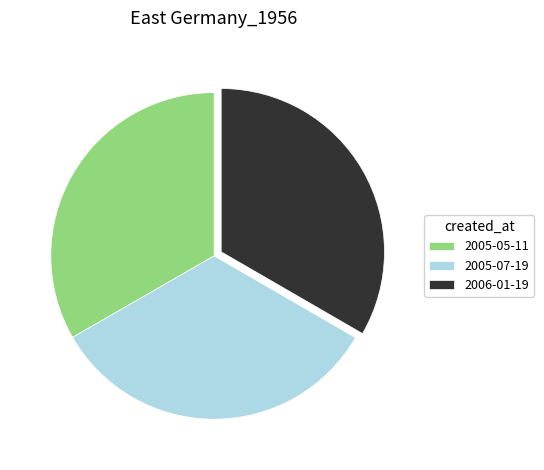

Do 2005-07-19 and 2006-01-19 together represent more than half of the pie?

Yes